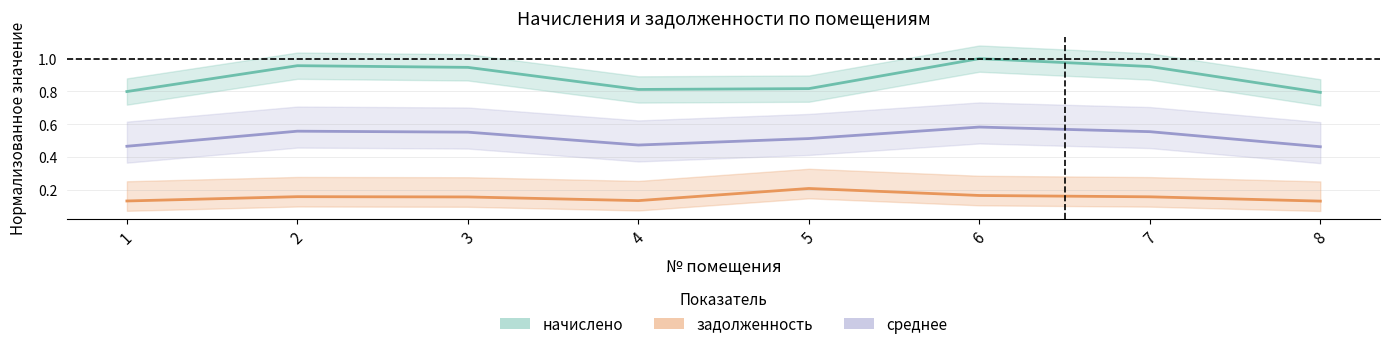

Rank the categories by задолженность value from highest to lowest.

5, 6, 2, 7, 3, 4, 1, 8